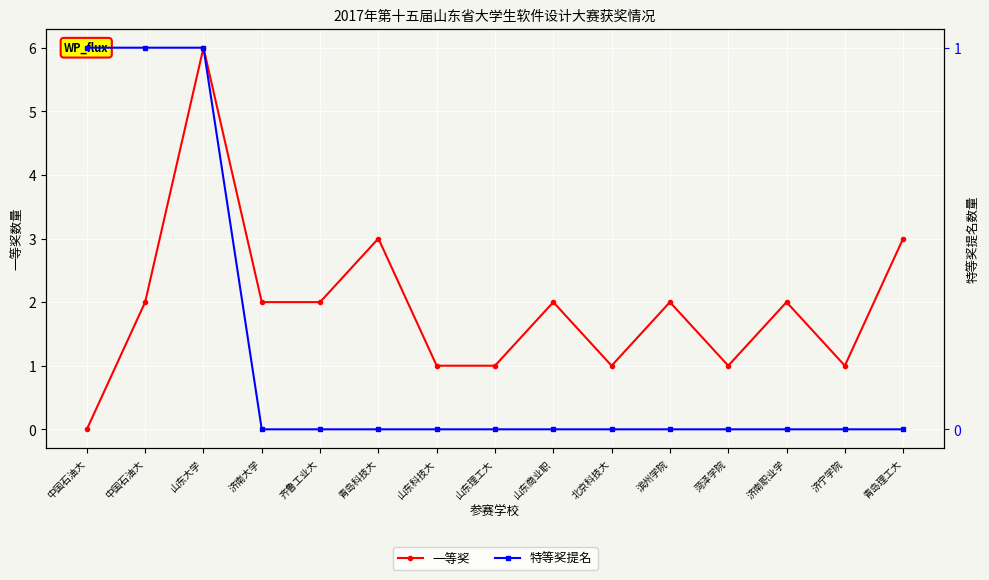

Where is 一等奖 nearest to the value 3?

青岛科技大